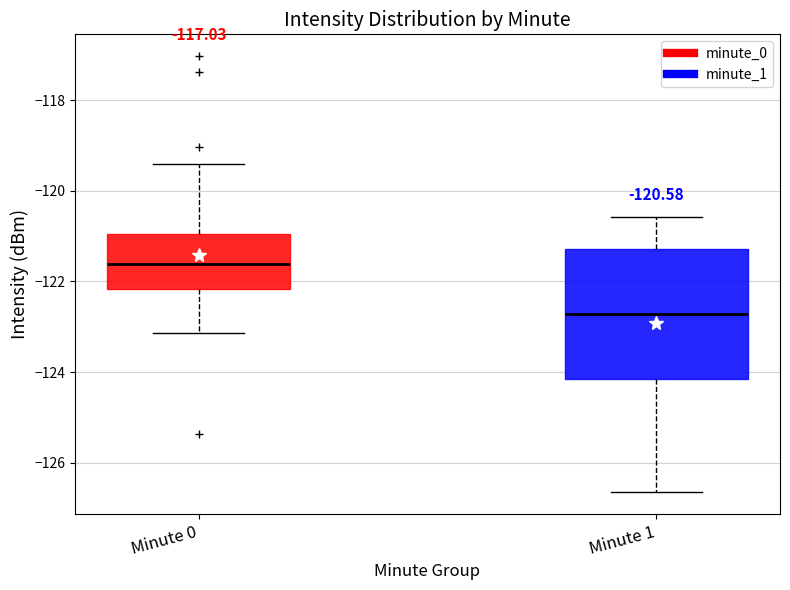

Which box's median line is the highest?

Minute 0